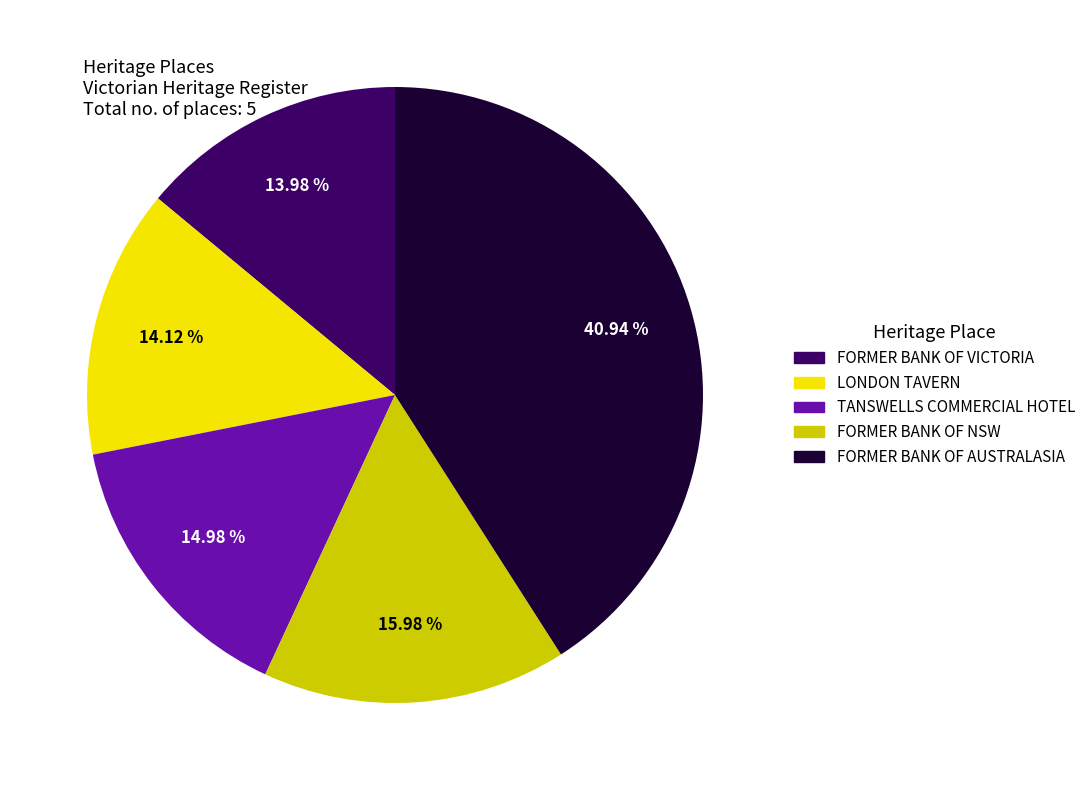

To the nearest percent, what percentage of the pie is FORMER BANK OF NSW?

16%